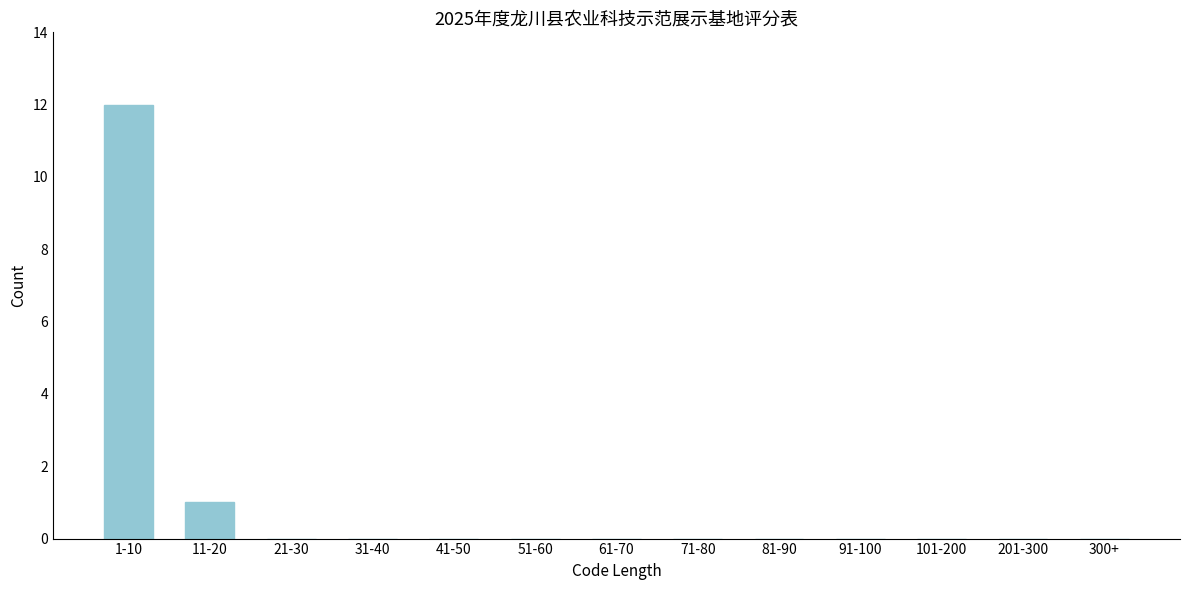

Reading right to left, what are all the values shown in this chart?

300+=0	201-300=0	101-200=0	91-100=0	81-90=0	71-80=0	61-70=0	51-60=0	41-50=0	31-40=0	21-30=0	11-20=1	1-10=12